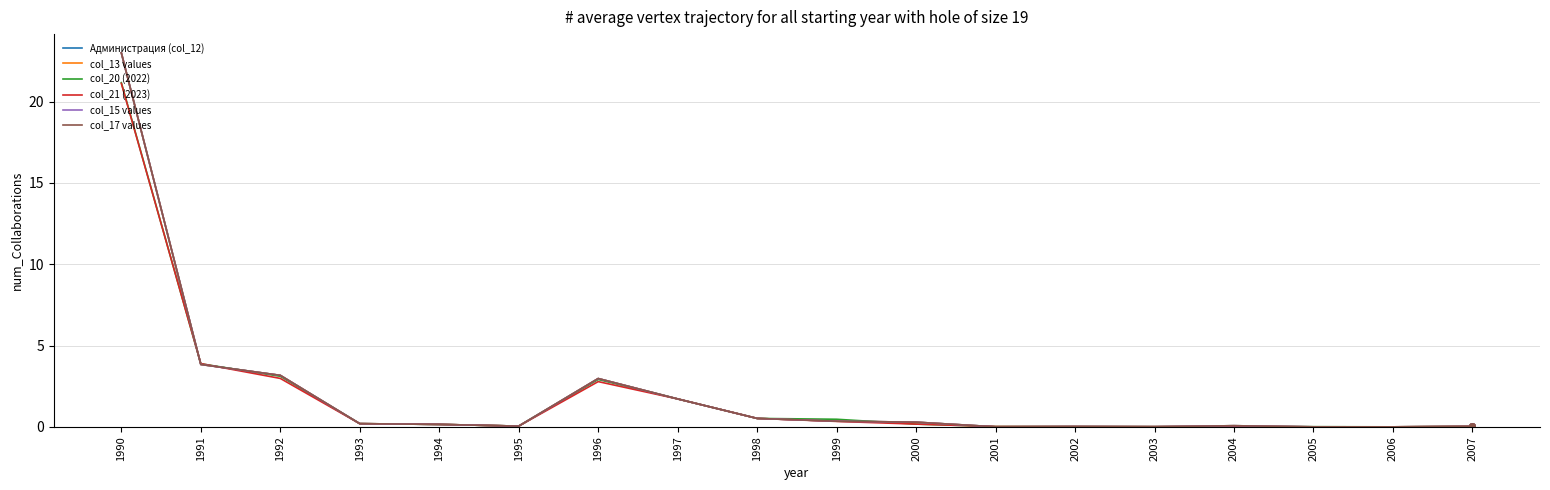

Does the chart display data point markers on the line(s)?

No